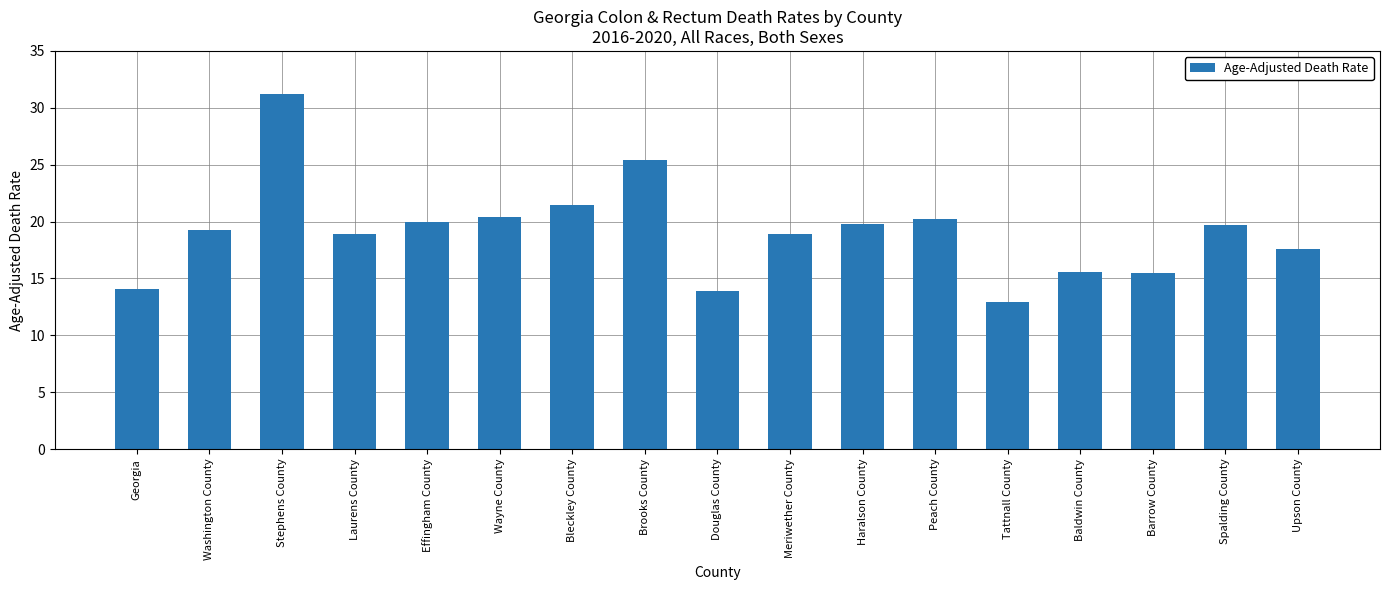

Where does the data first go above 19?

Washington County